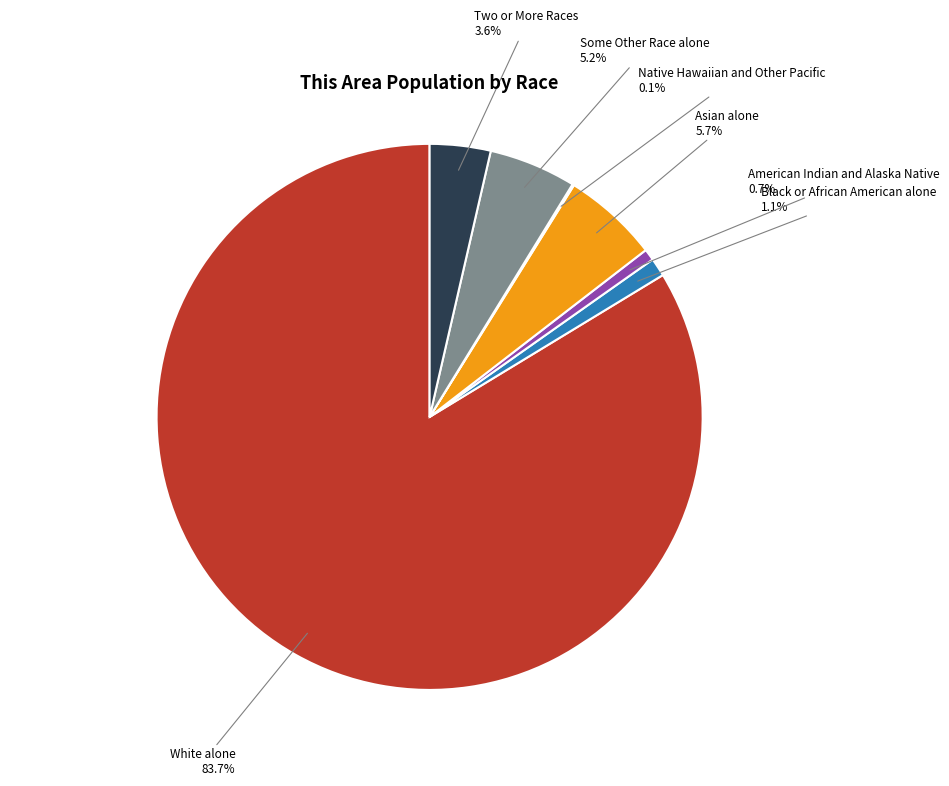

Does any single category account for the majority?

Yes